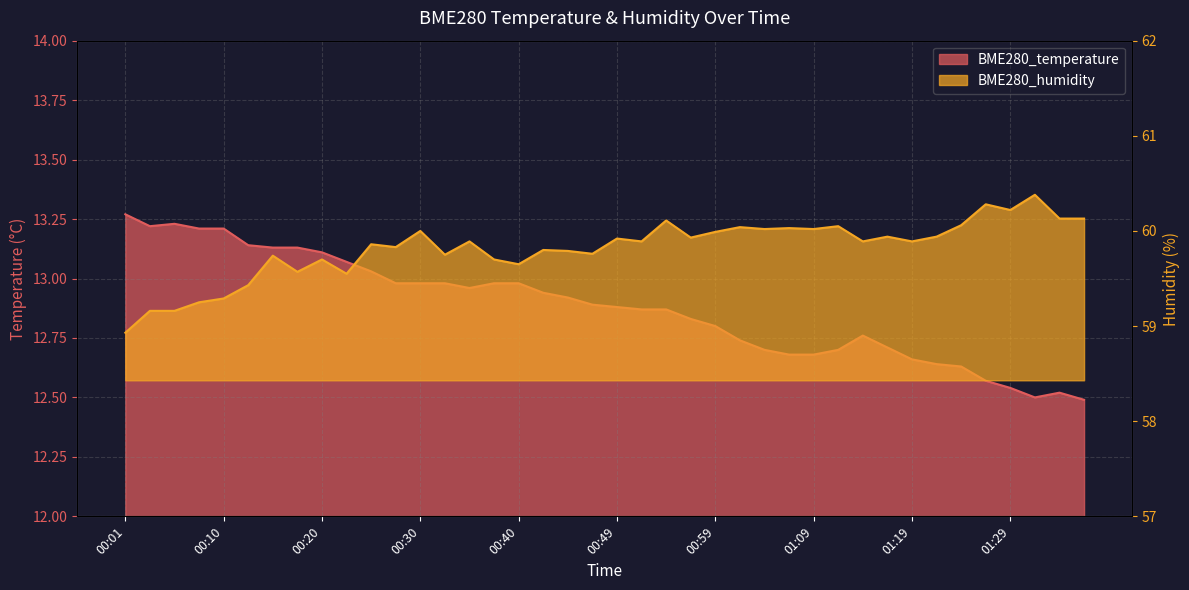

What is the highest value of the BME280_temperature series?

13.3